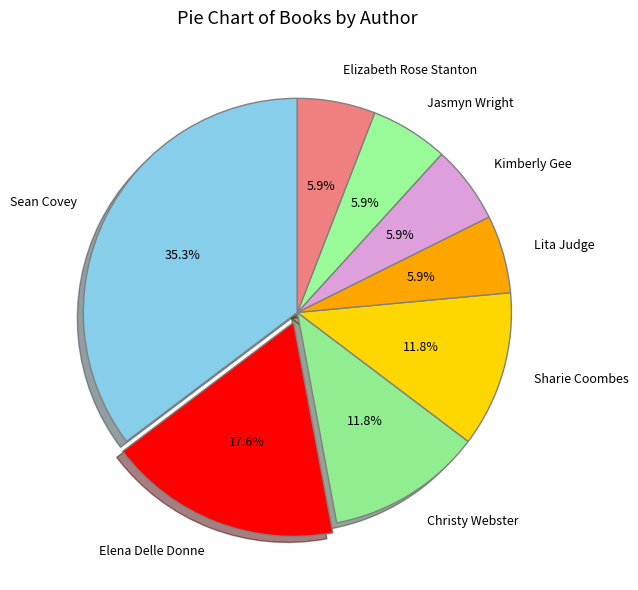

Is Christy Webster the majority of the pie?

No